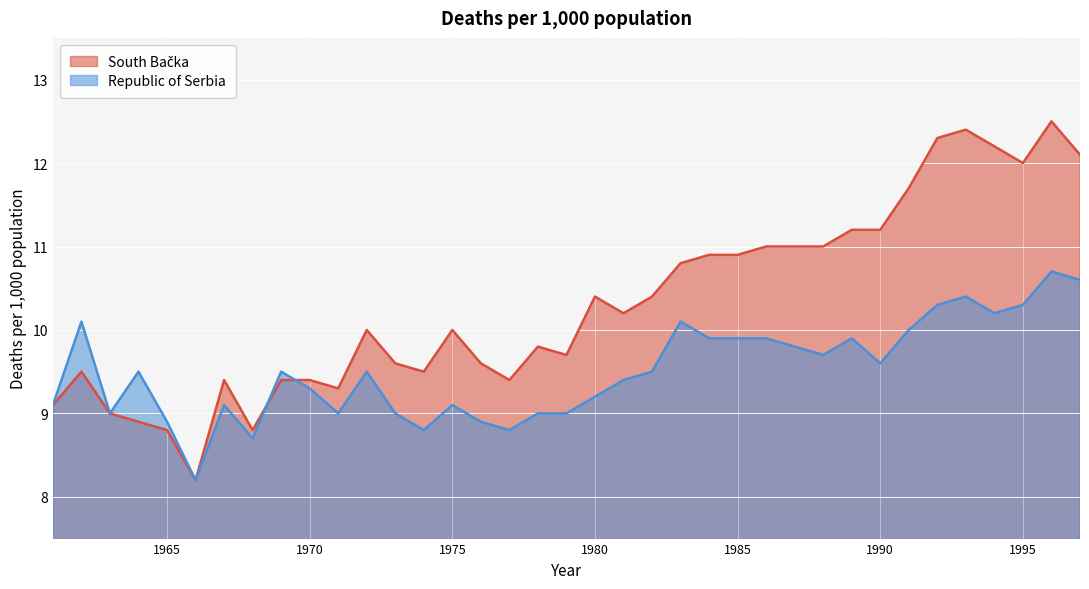

True or false: South Bačka has more than 0 points higher than both neighbors.

True